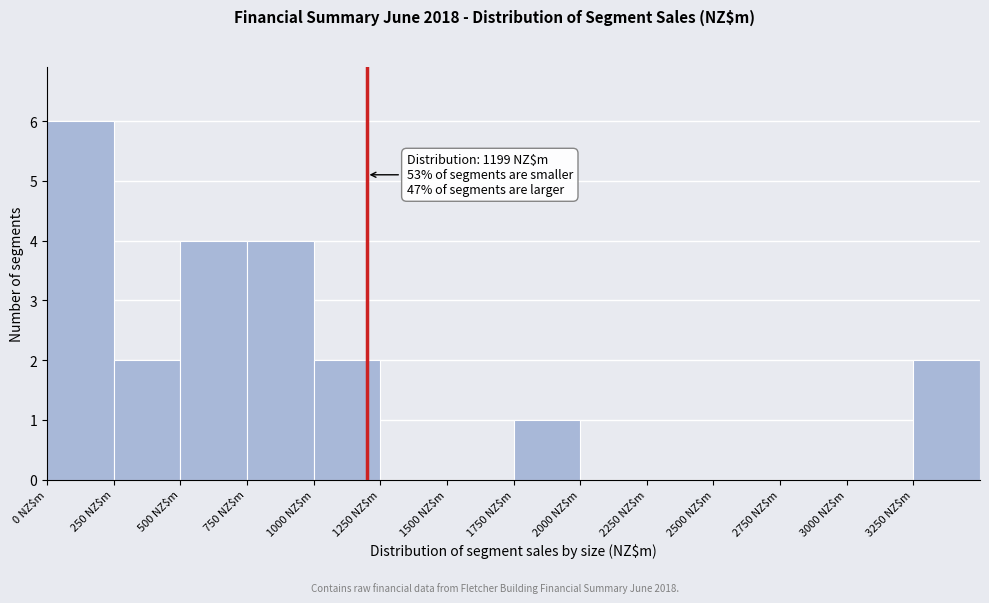

Which range on the x-axis has the tallest bar?

0 to 250